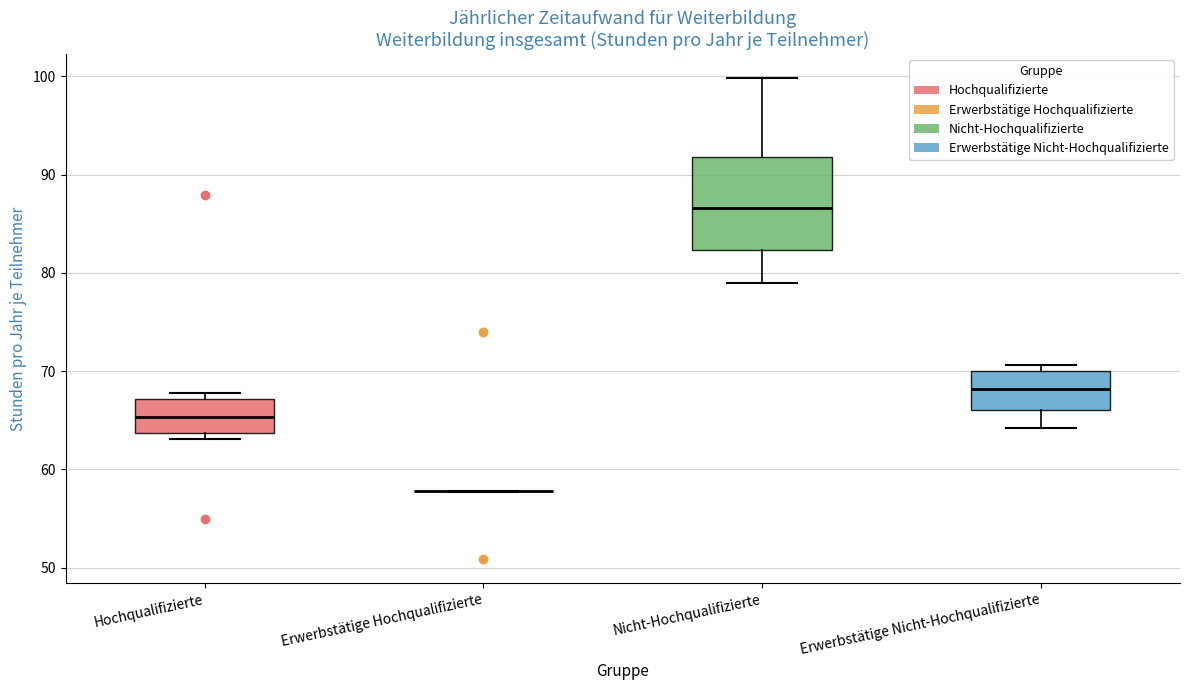

Reading left to right, read every box against the y-axis: the position of its median line, the range the box covers, and the ends of its whiskers. The values are not printed on the chart, so give them approximately, as read against the axis.

Hochqualifizierte: median 65, box 64 to 67, whiskers 63 to 68
Erwerbstätige Hochqualifizierte: box collapsed to a line at 58, whiskers 58 to 58
Nicht-Hochqualifizierte: median 87, box 82 to 92, whiskers 79 to 100
Erwerbstätige Nicht-Hochqualifizierte: median 68, box 66 to 70, whiskers 64 to 71